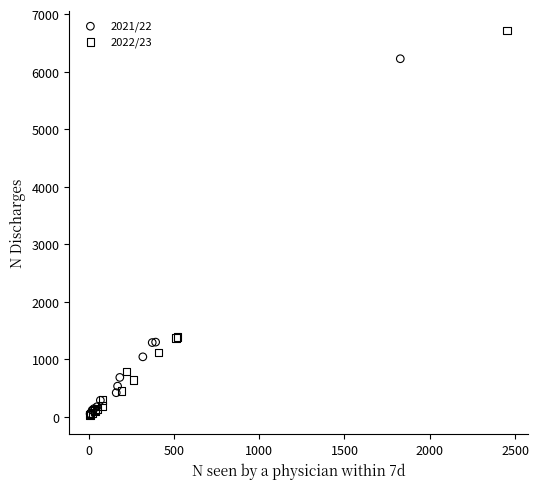

Which series has the widest spread of Y values?

2022/23